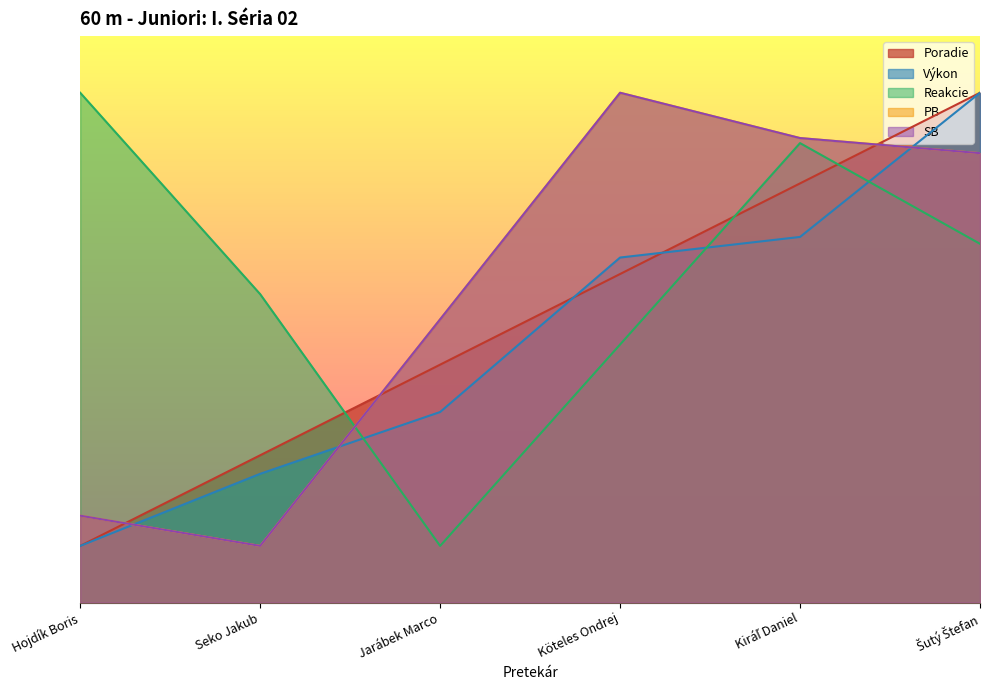

True or false: SB has more than 0 points higher than both neighbors.

True